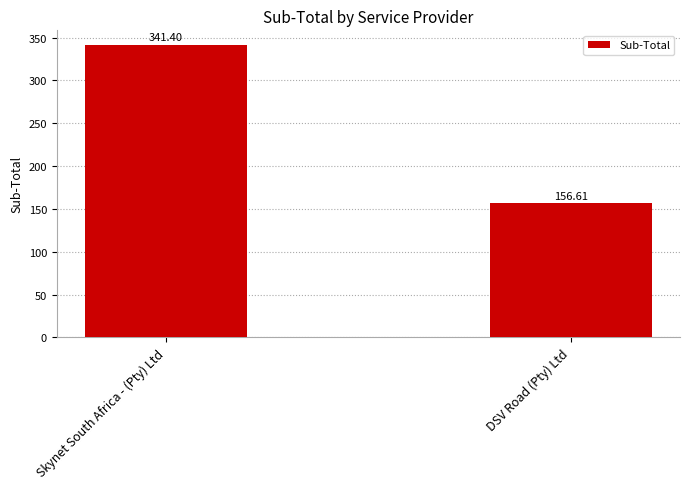

List the labels in order of value, smallest first.

DSV Road (Pty) Ltd, Skynet South Africa - (Pty) Ltd